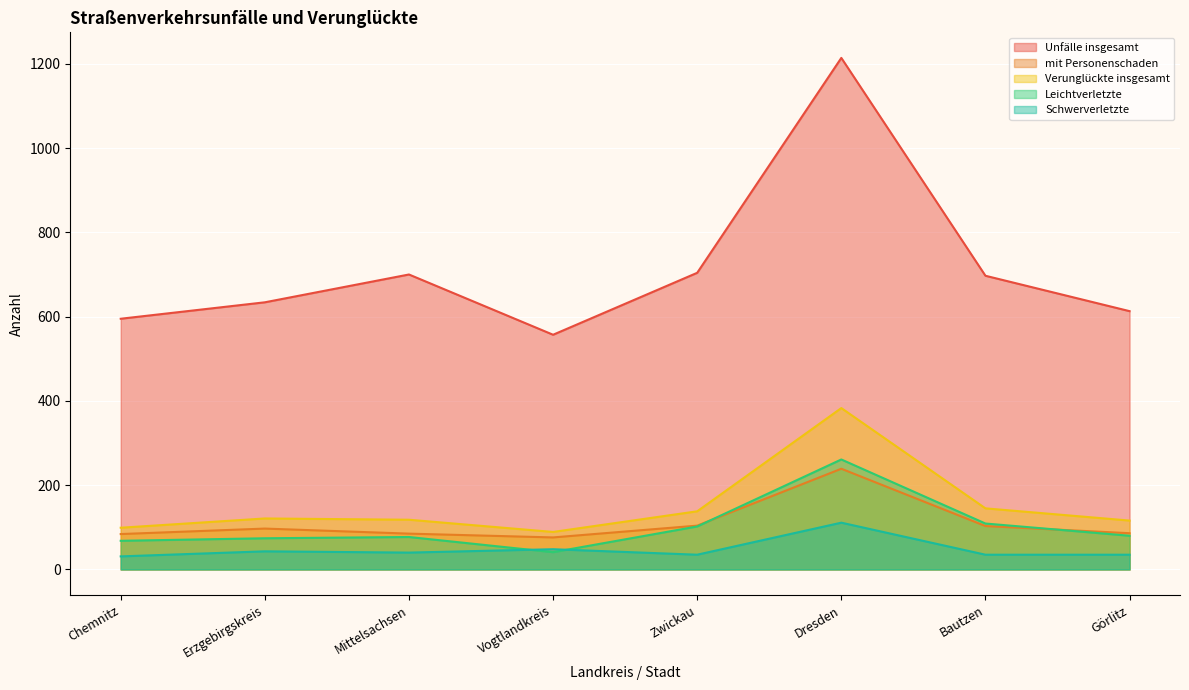

Which category has the highest value across all series?

Dresden